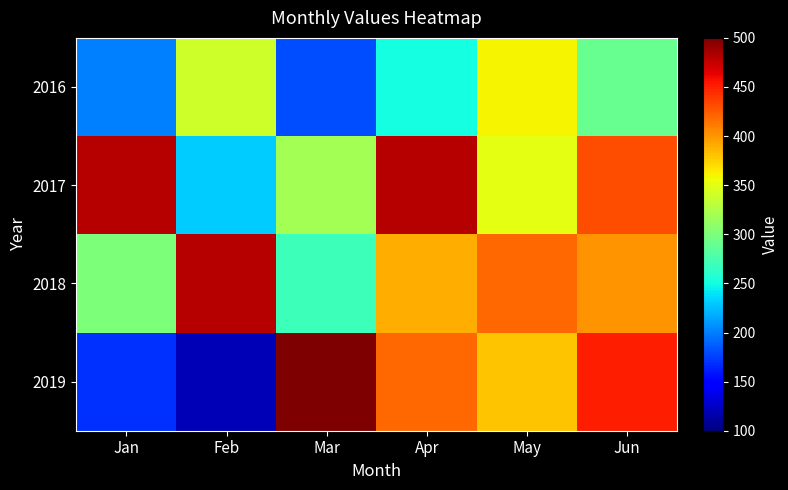

Rank the series by their maximum value, from highest to lowest.

2019, 2017, 2018, 2016